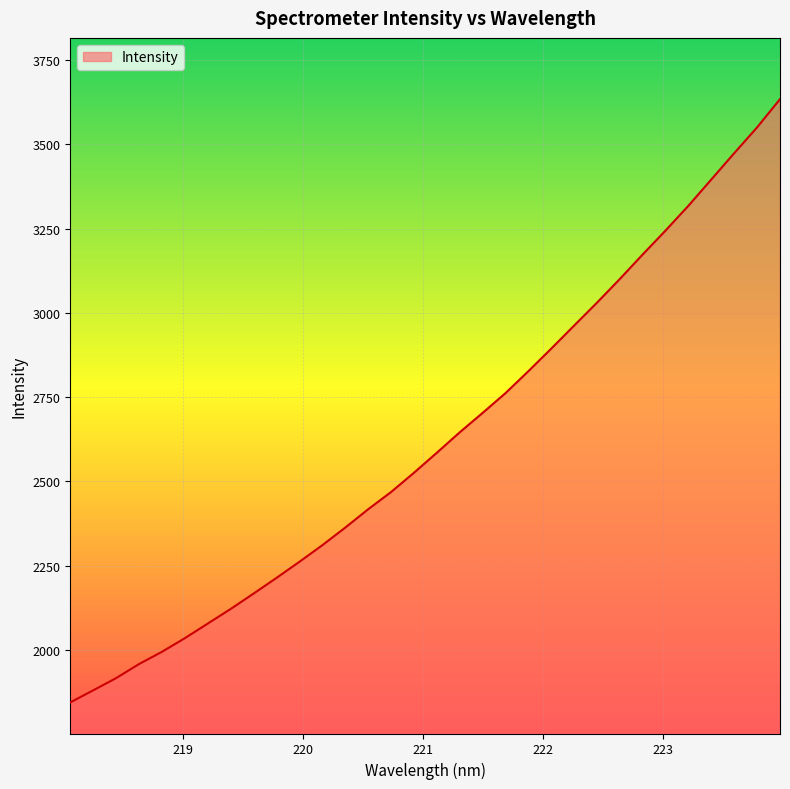

What is the difference between the maximum and minimum values?

1789.5